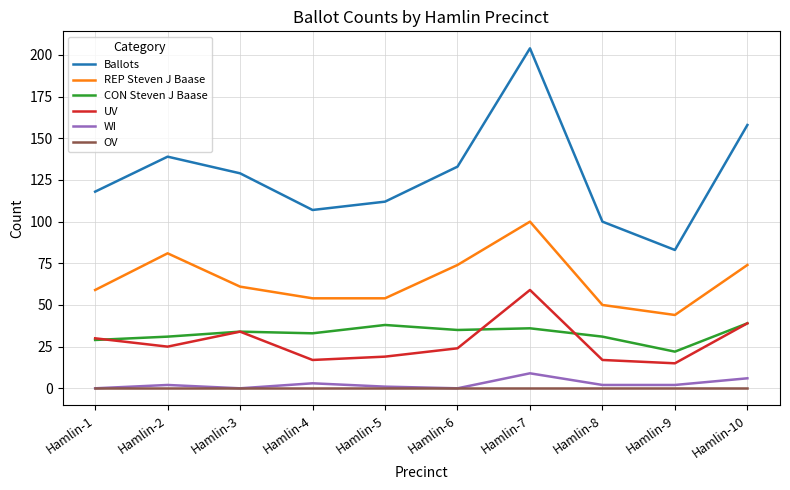

True or false: Ballots and OV cross at least once.

False